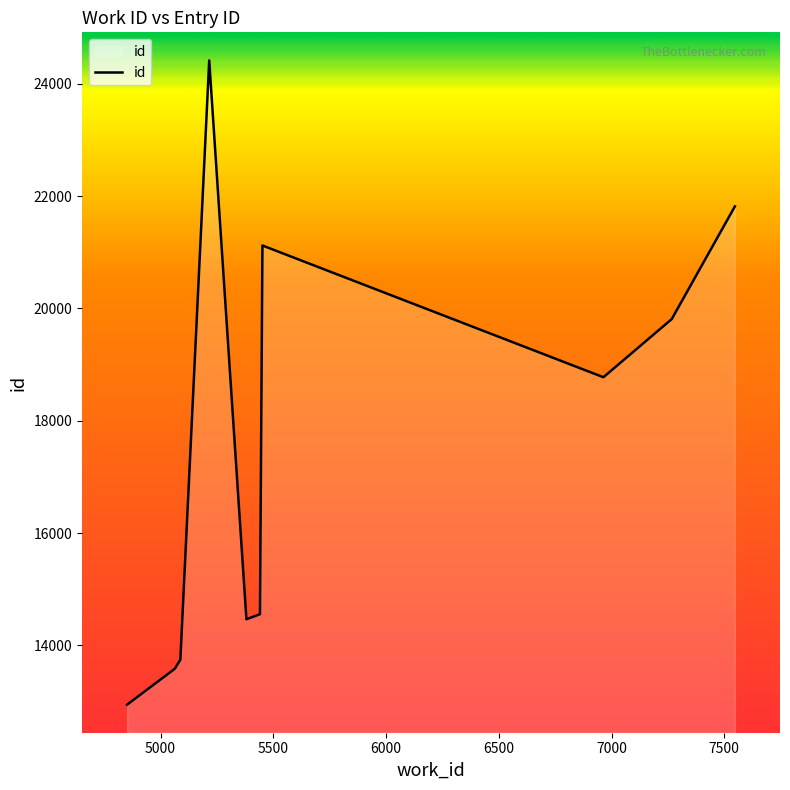

What is the maximum value shown in the chart?

24415